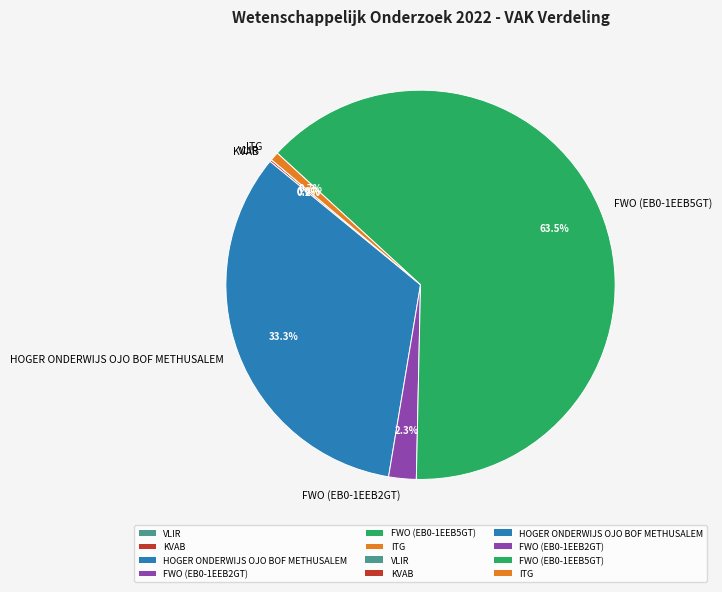

Which slice represents more than half of the pie?

FWO (EB0-1EEB5GT)